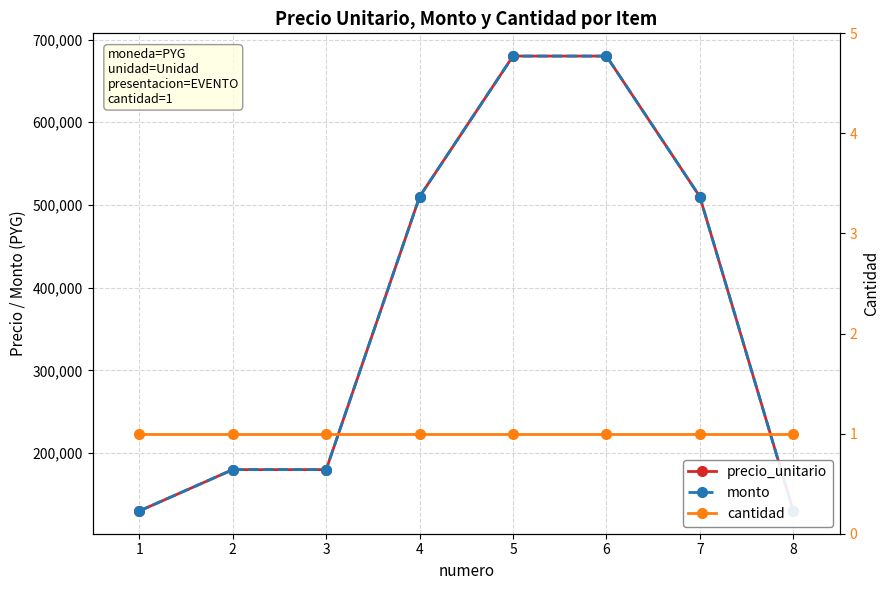

At which label does monto first exceed 510000?

5